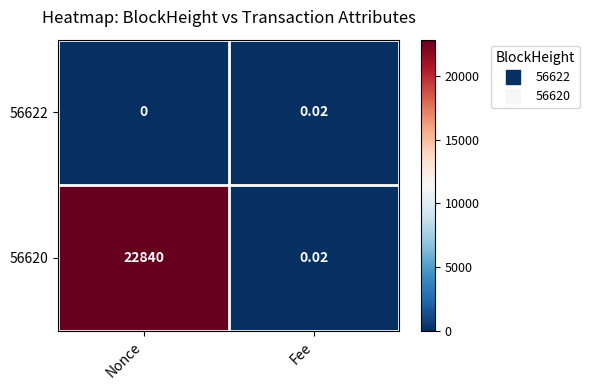

List the labels in order of 56620 value, largest first.

Nonce, Fee